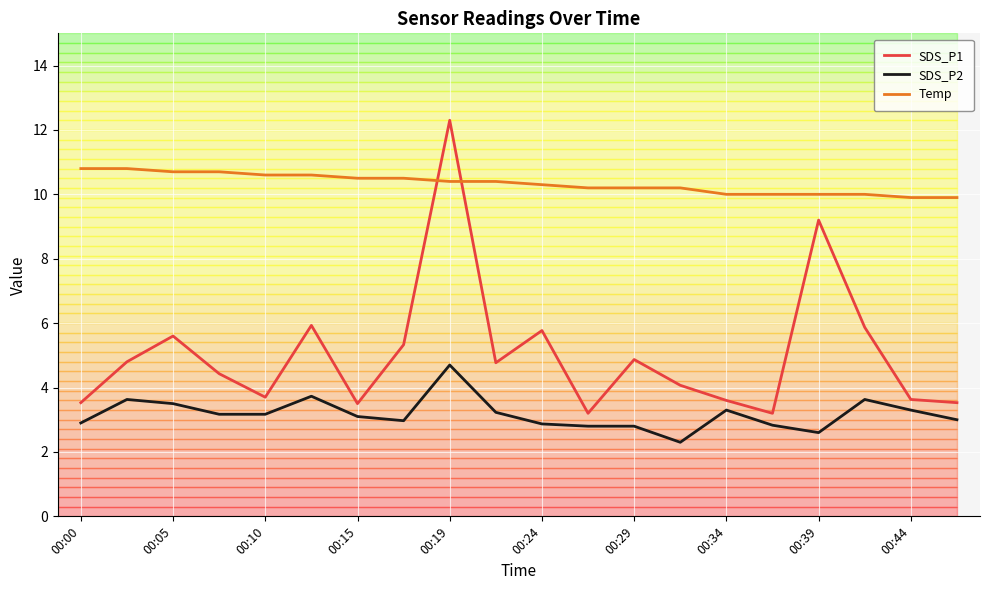

Does the chart display data point markers on the line(s)?

No